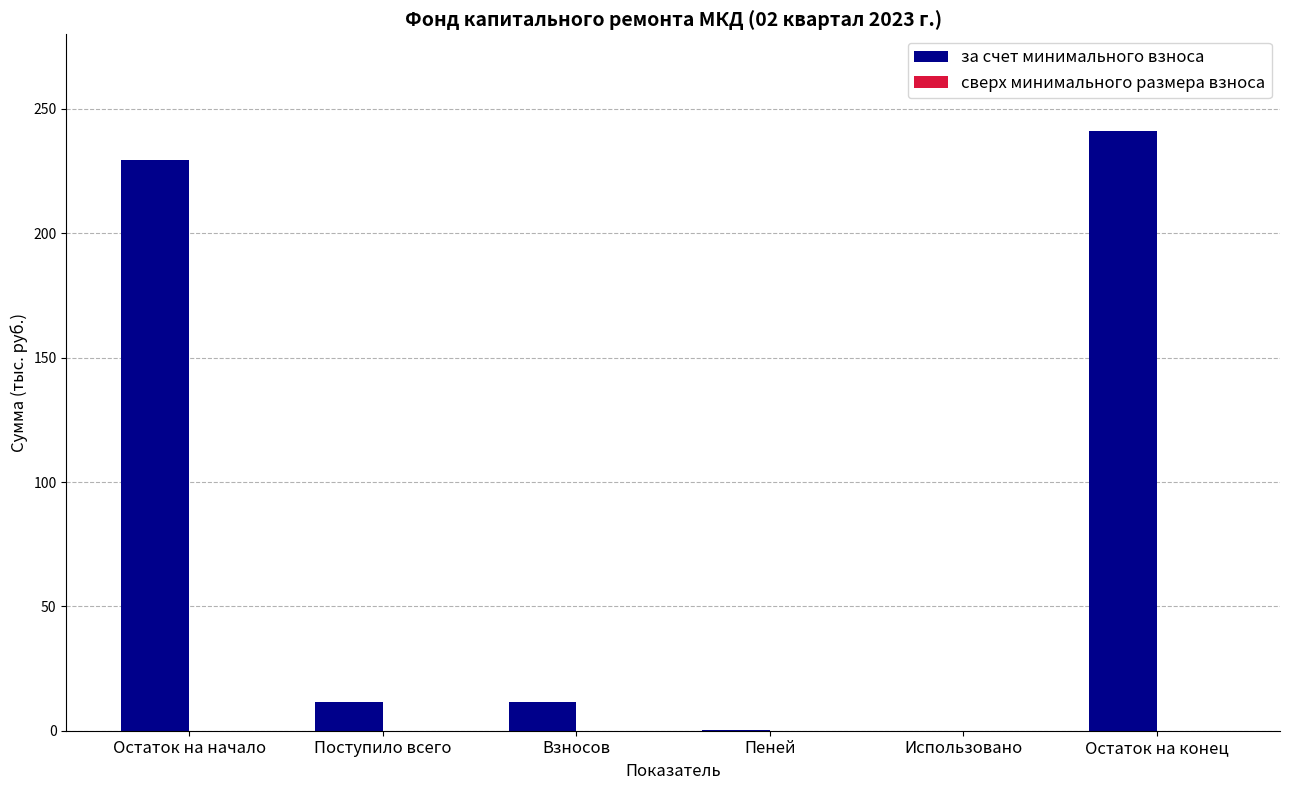

The value at Остаток на начало is 369.1. True or false?

False